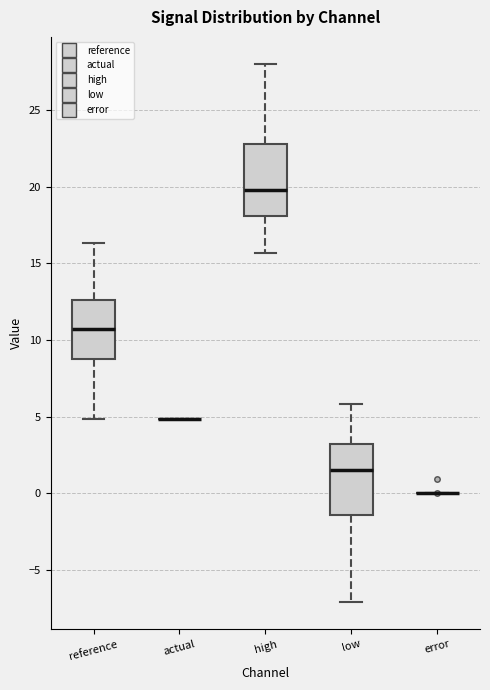

Reading left to right, read every box against the y-axis: the position of its median line, the range the box covers, and the ends of its whiskers. The values are not printed on the chart, so give them approximately, as read against the axis.

reference: median 10.5, box 8.5 to 12.5, whiskers 5.0 to 16.5
actual: box collapsed to a line at 5.0, whiskers 5.0 to 5.0
high: median 20.0, box 18.0 to 23.0, whiskers 15.5 to 28.0
low: median 1.5, box -1.5 to 3.0, whiskers -7.0 to 6.0
error: box collapsed to a line at 0.0, whiskers 0.0 to 0.0